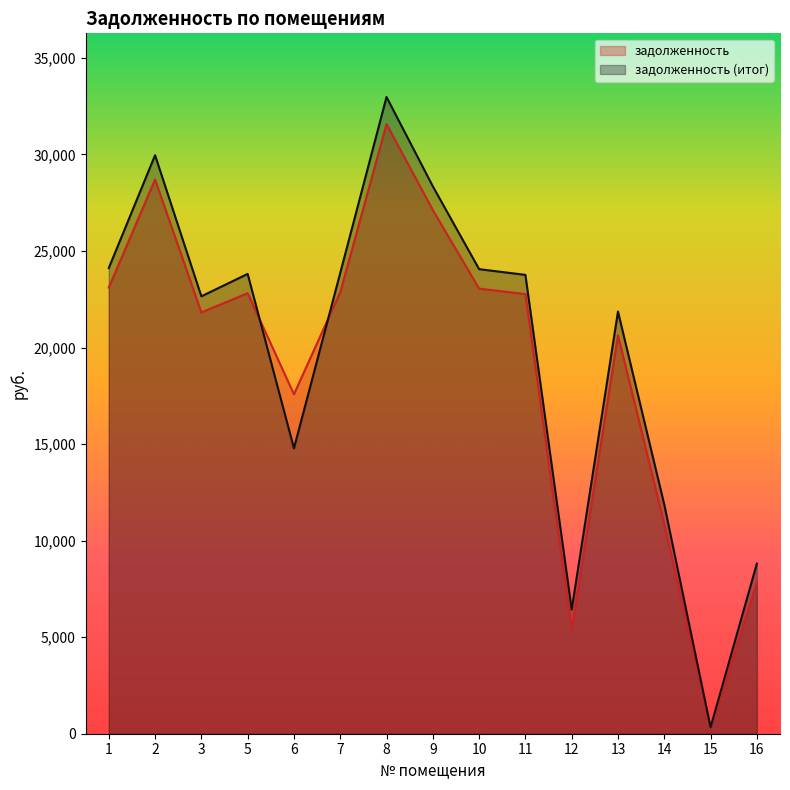

What is the highest value of the задолженность series?

31575.2